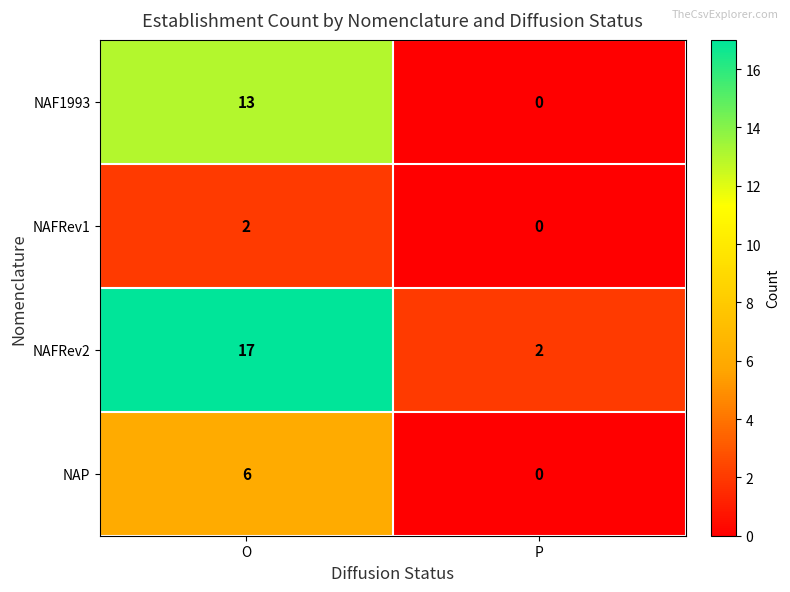

How many series are shown in this chart?

4